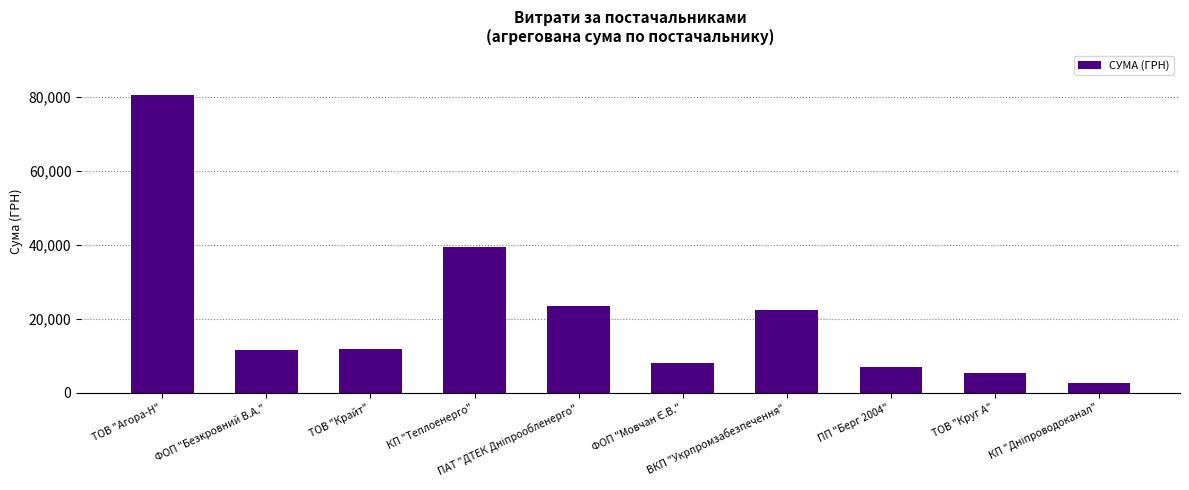

What position from the left is ТОВ "Круг А"?

9